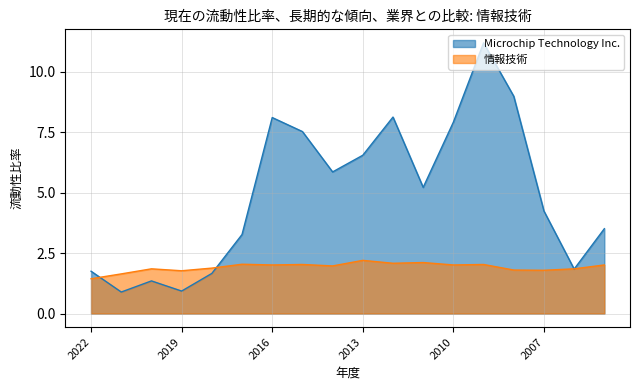

What is the value of the Microchip Technology Inc. point at the 1st from the left?

1.8